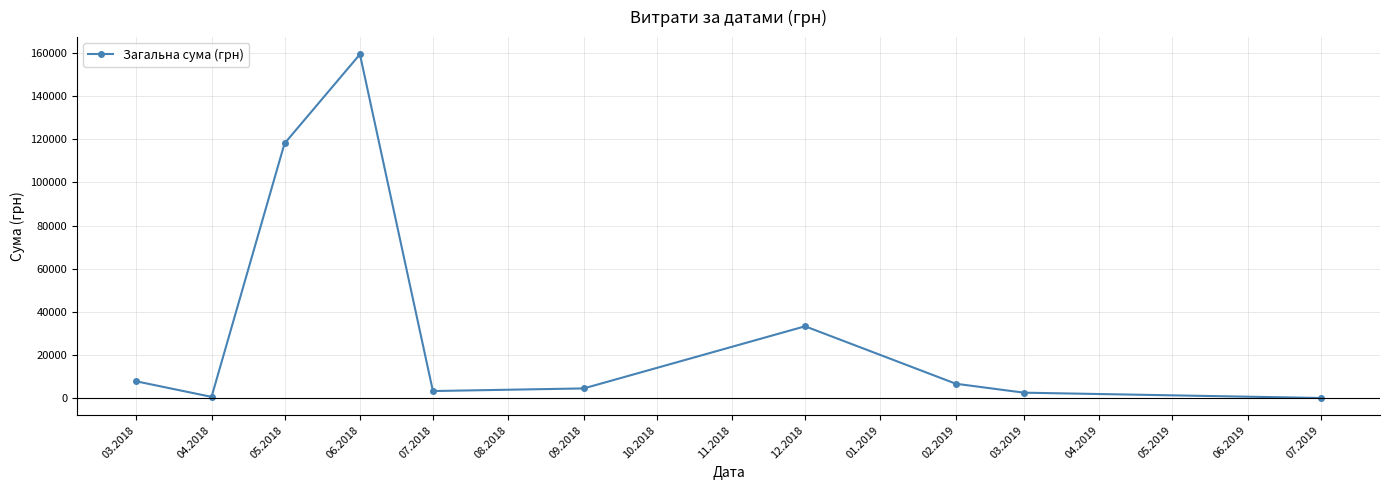

What is the sum of all values?

337358.4